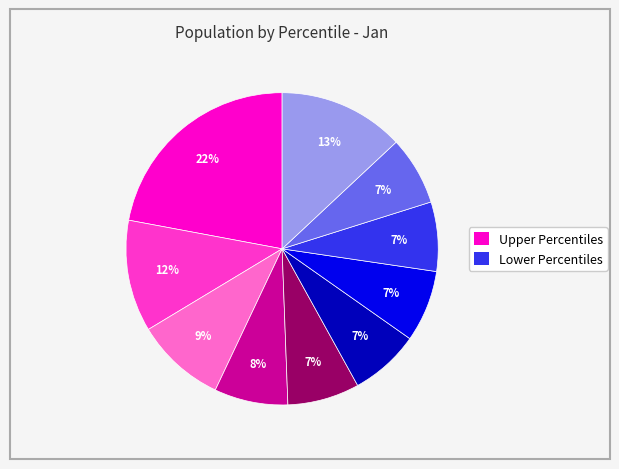

Does any single category account for the majority?

No